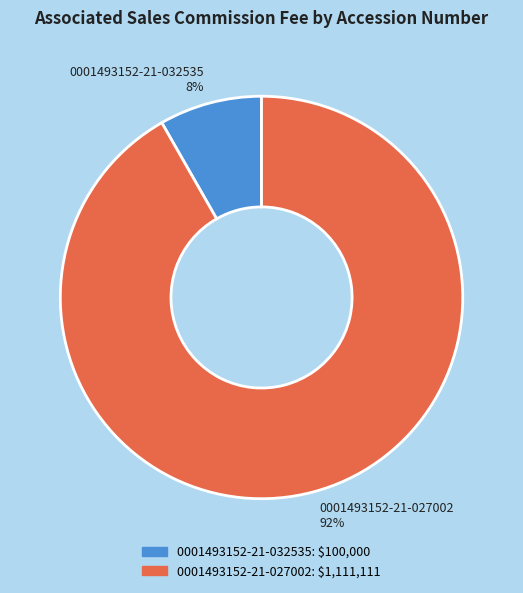

Is 0001493152-21-032535 the majority of the pie?

No